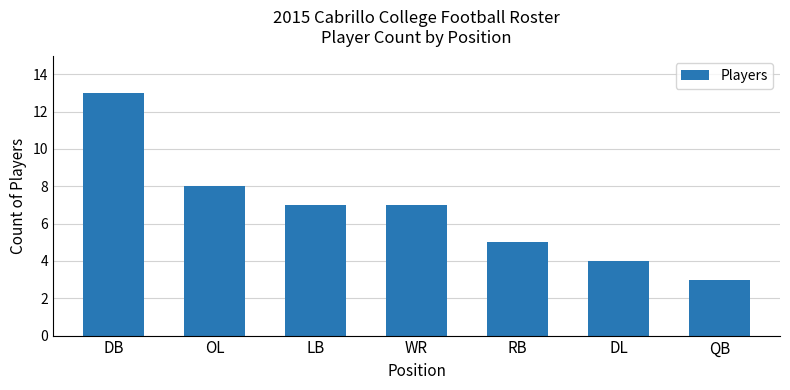

At which label does the data first exceed 7?

DB